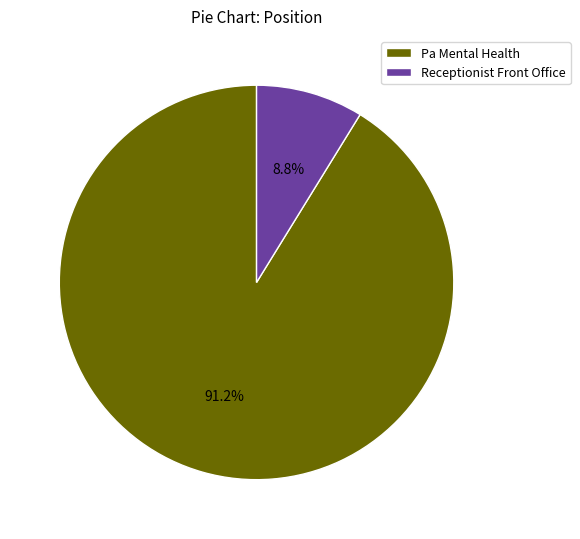

How many slices are in this pie chart?

2